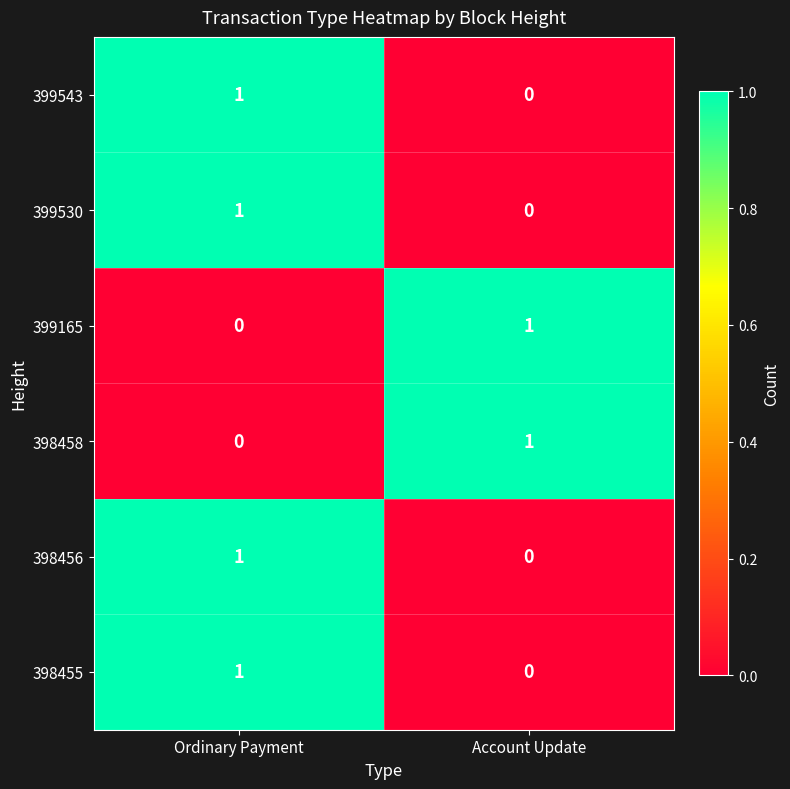

Is it true that 399530 equals 0 at Ordinary Payment?

False